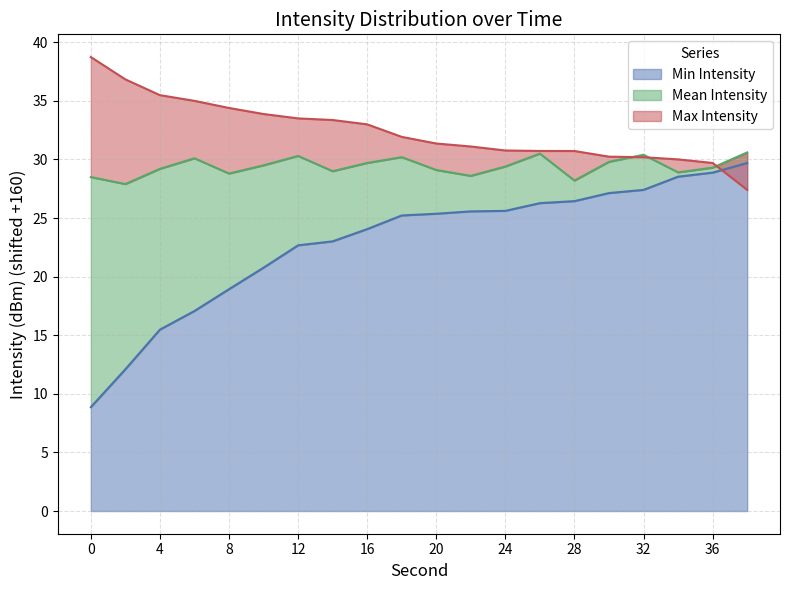

What is the value of the intensity_min point at the 3rd from the left?

15.5